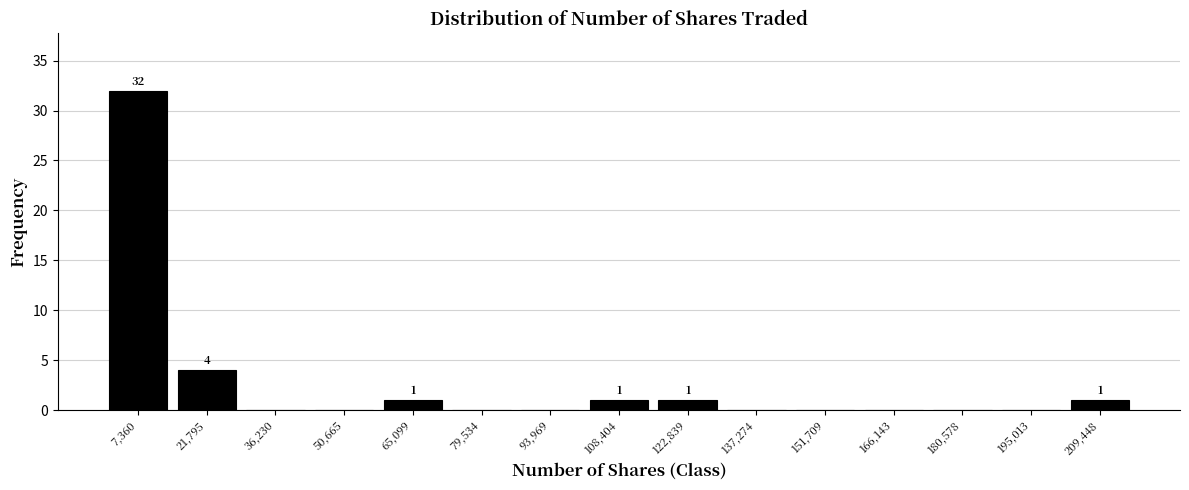

Over which range of the x-axis is the bar tallest?

0 to 14000